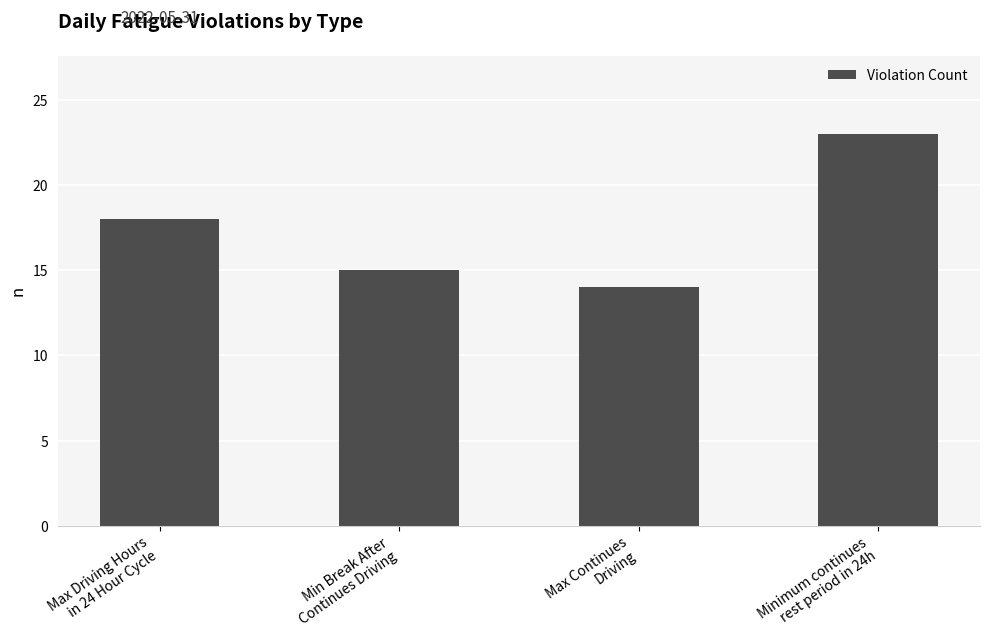

Rank the categories by value from highest to lowest.

Minimum continues
rest period in 24h, Max Driving Hours
in 24 Hour Cycle, Min Break After
Continues Driving, Max Continues
Driving